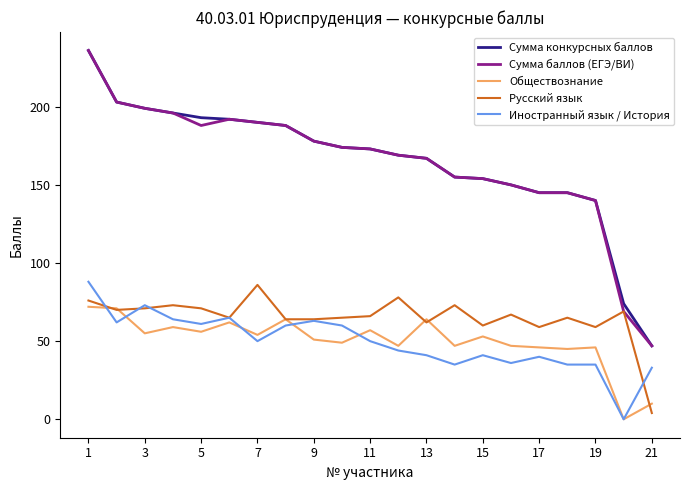

True or false: Обществознание and Сумма конкурсных баллов cross at least once.

False